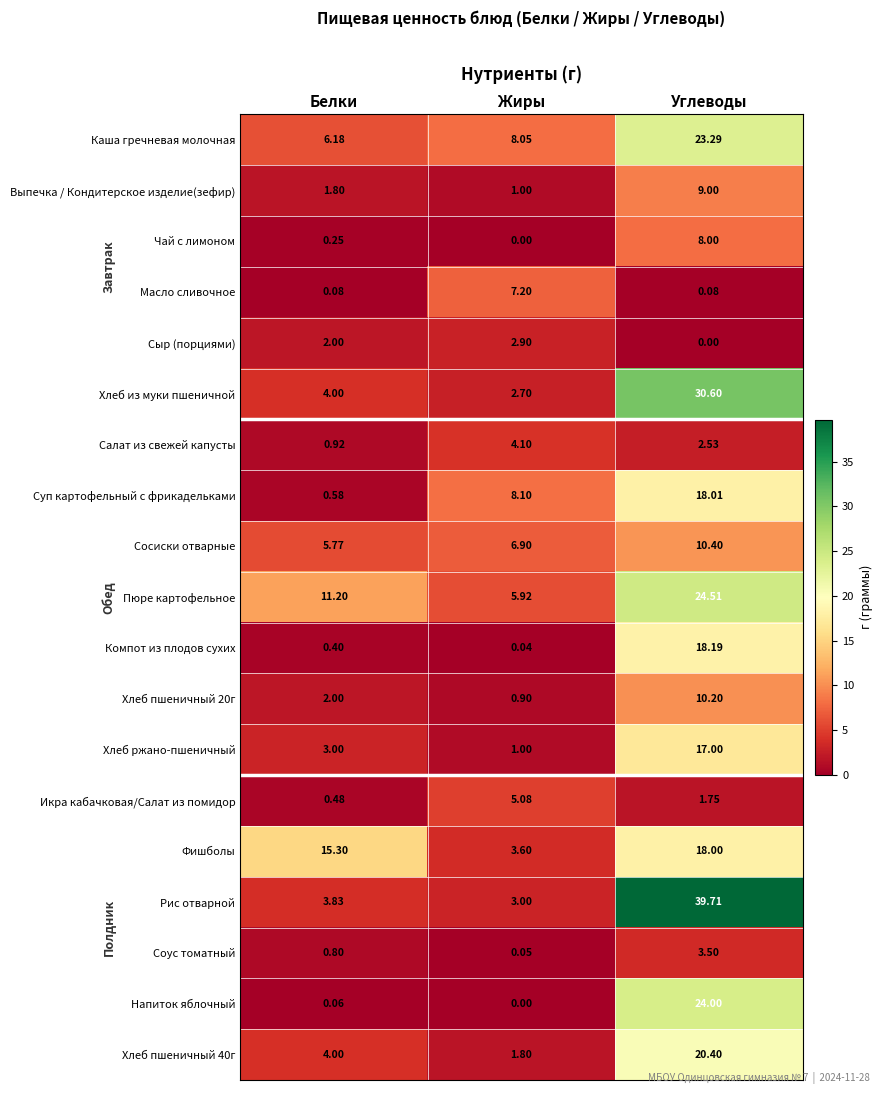

Which series has the largest total across all categories?

Рис отварной